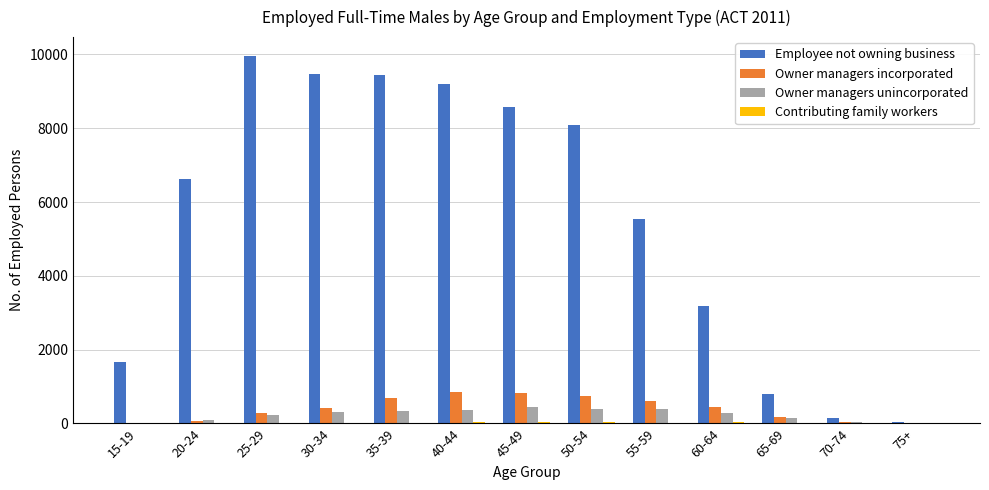

Count the number of categories in the chart.

13